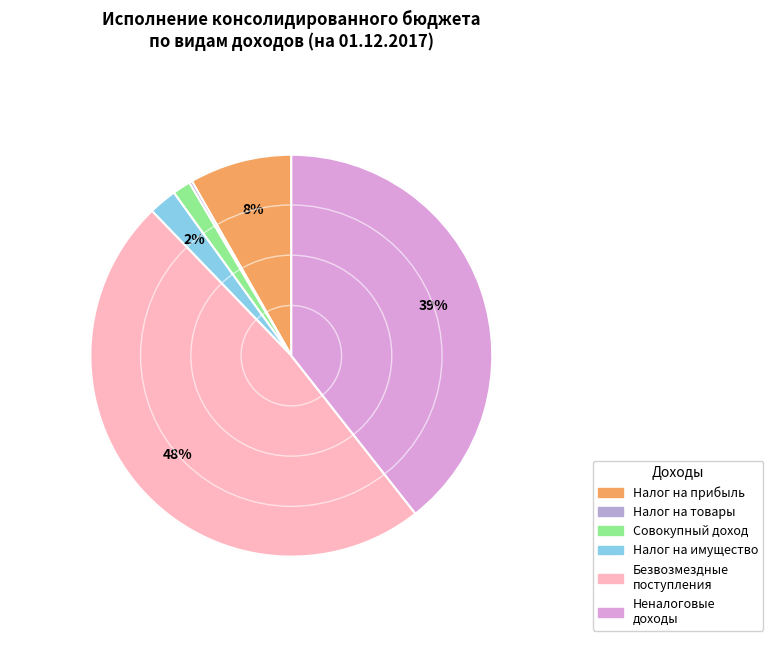

Is there any slice that represents more than half of the pie?

No